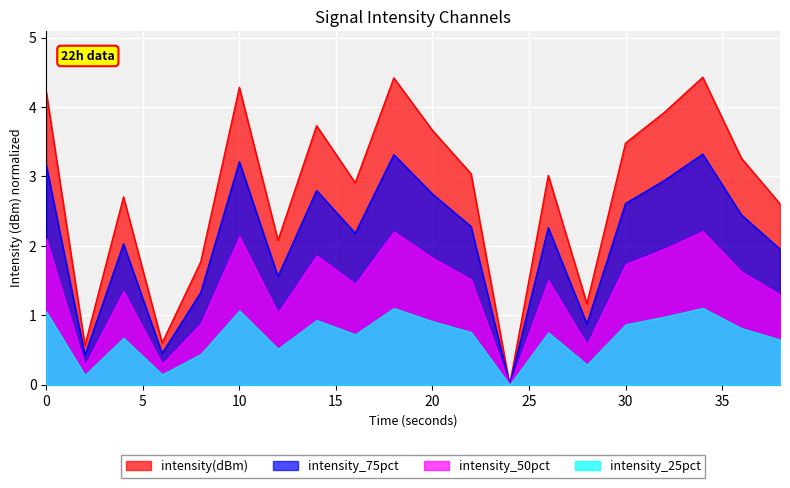

True or false: intensity(dBm) has a value of 3.7 at 20.

True